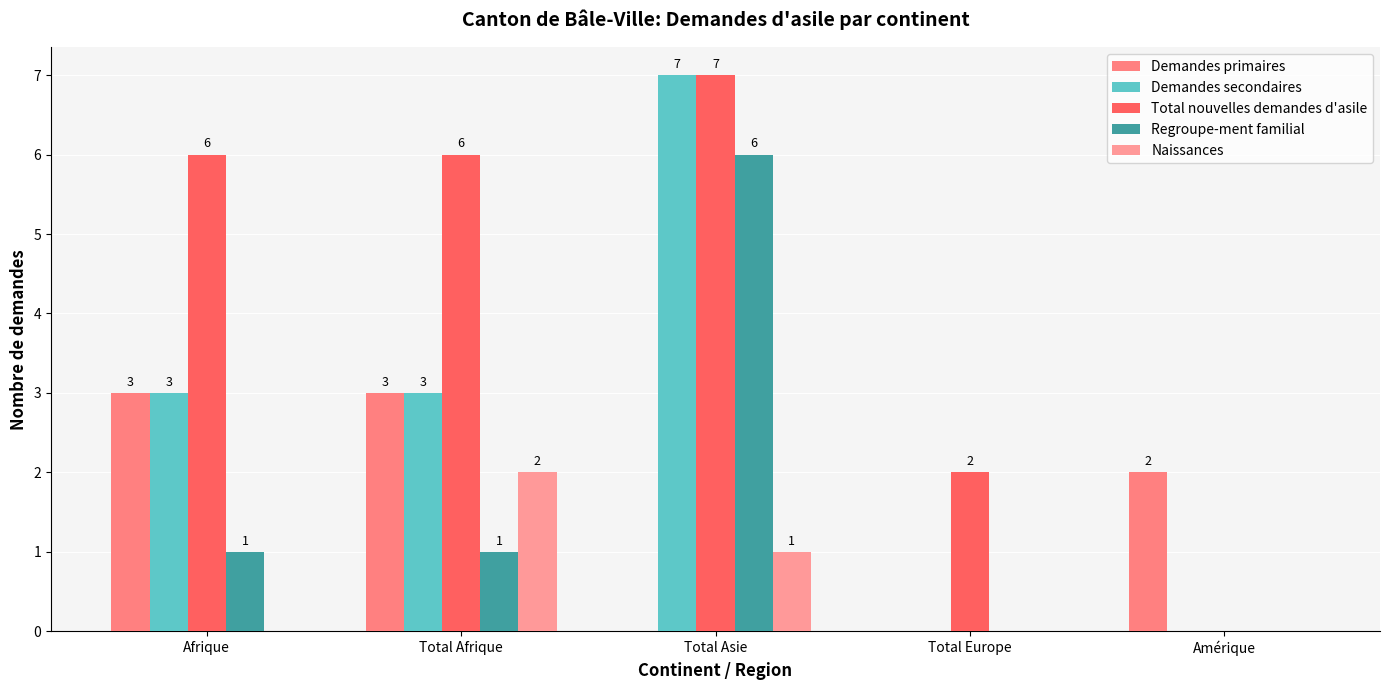

Between Total Europe and Afrique, which is larger?

Afrique